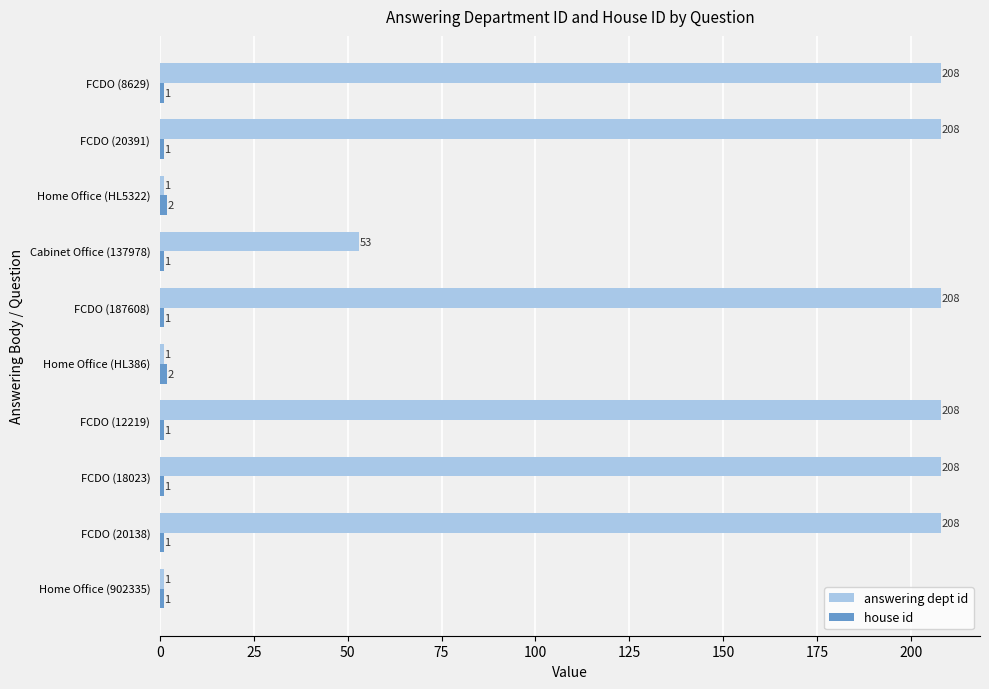

What is the difference between the answering dept id values at Home Office (HL386) and FCDO (8629)?

207